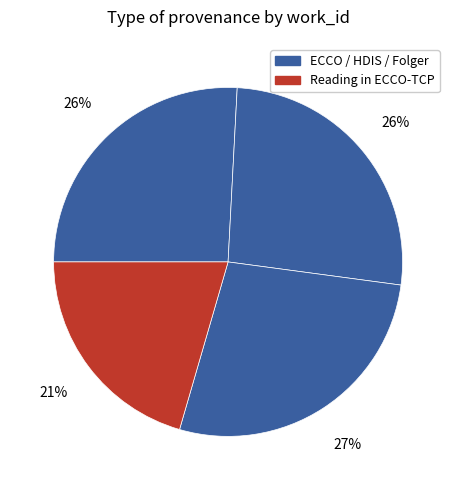

How many segments does this pie chart have?

4